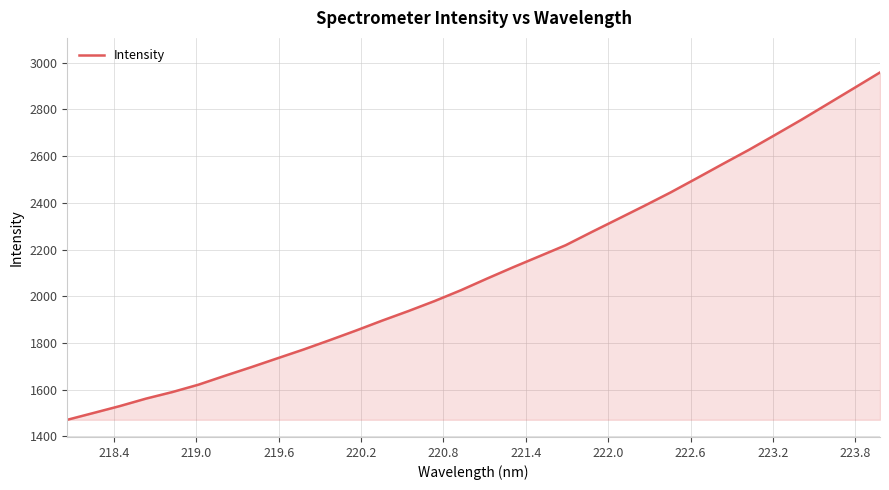

What is the greatest value displayed?

2958.1